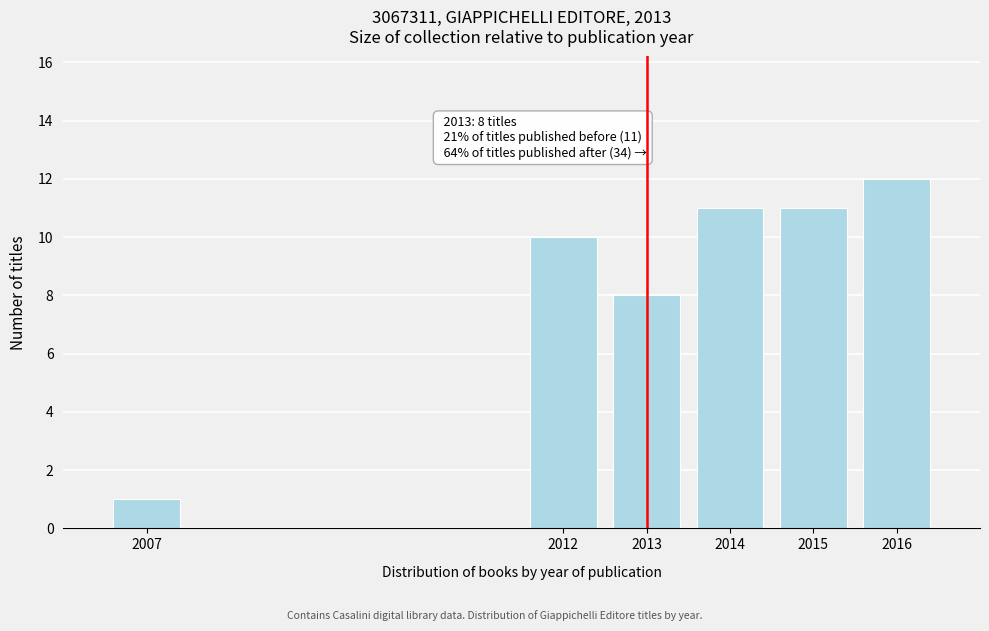

Reading left to right, extract all data points from this chart.

2007=1	2012=10	2013=8	2014=11	2015=11	2016=12